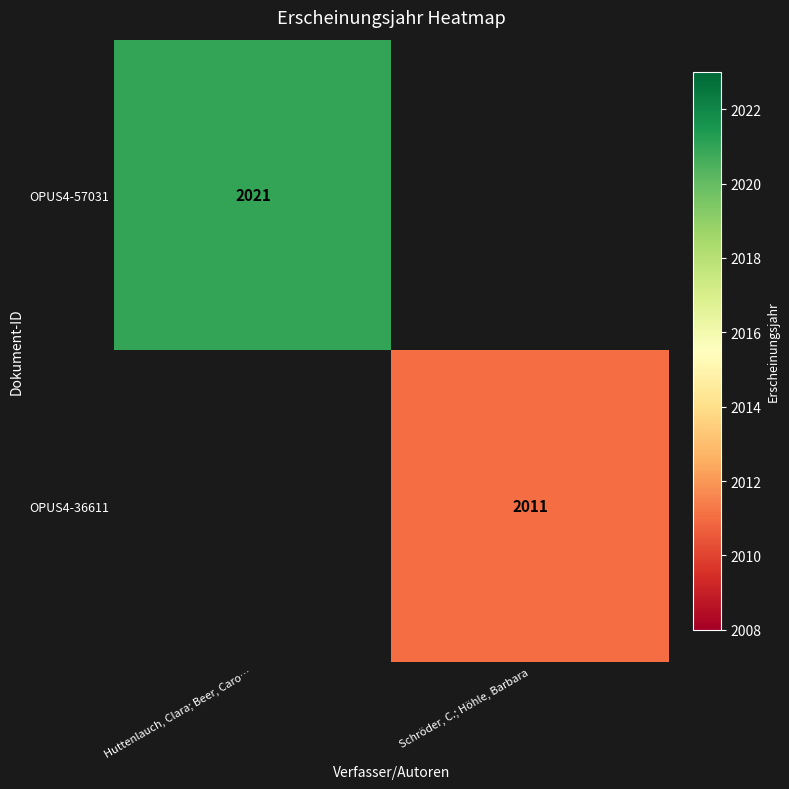

Is it true that OPUS4-36611 equals 2011 at Schröder, C.; Höhle, Barbara?

True